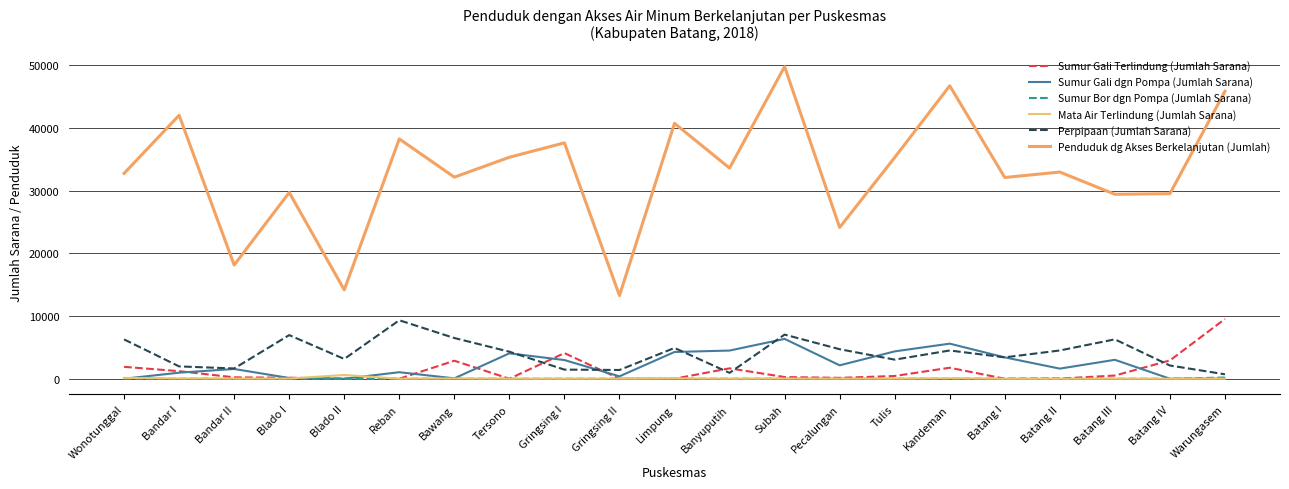

What are all the series names shown in the legend?

Sumur Gali Terlindung (Jumlah Sarana), Sumur Gali dgn Pompa (Jumlah Sarana), Sumur Bor dgn Pompa (Jumlah Sarana), Mata Air Terlindung (Jumlah Sarana), Perpipaan (Jumlah Sarana), Penduduk dg Akses Berkelanjutan (Jumlah)